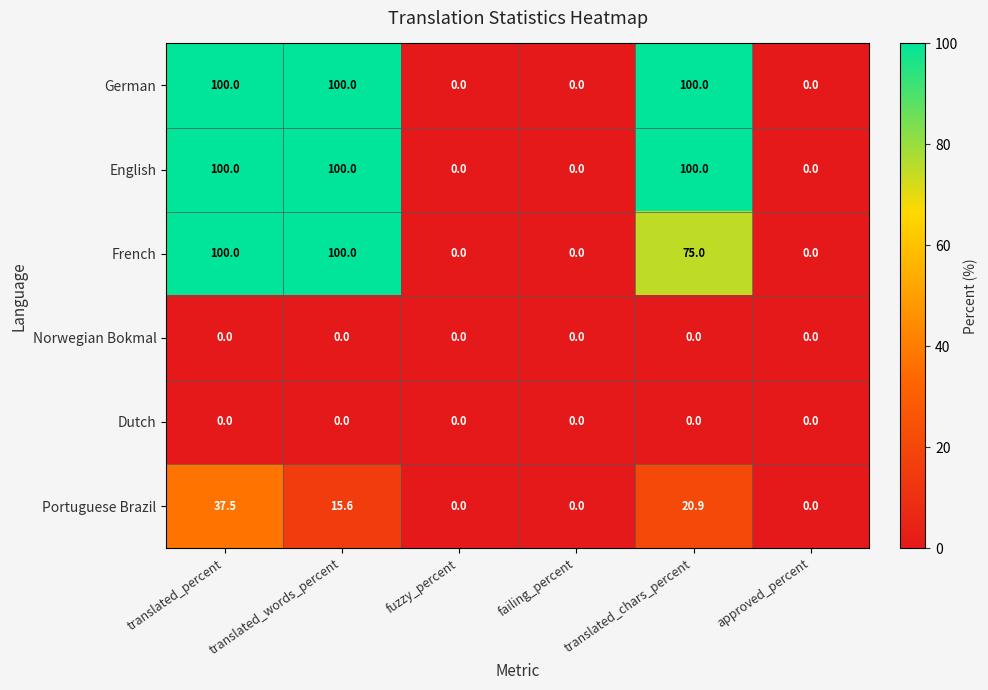

What is the maximum value shown in the chart?

100.0